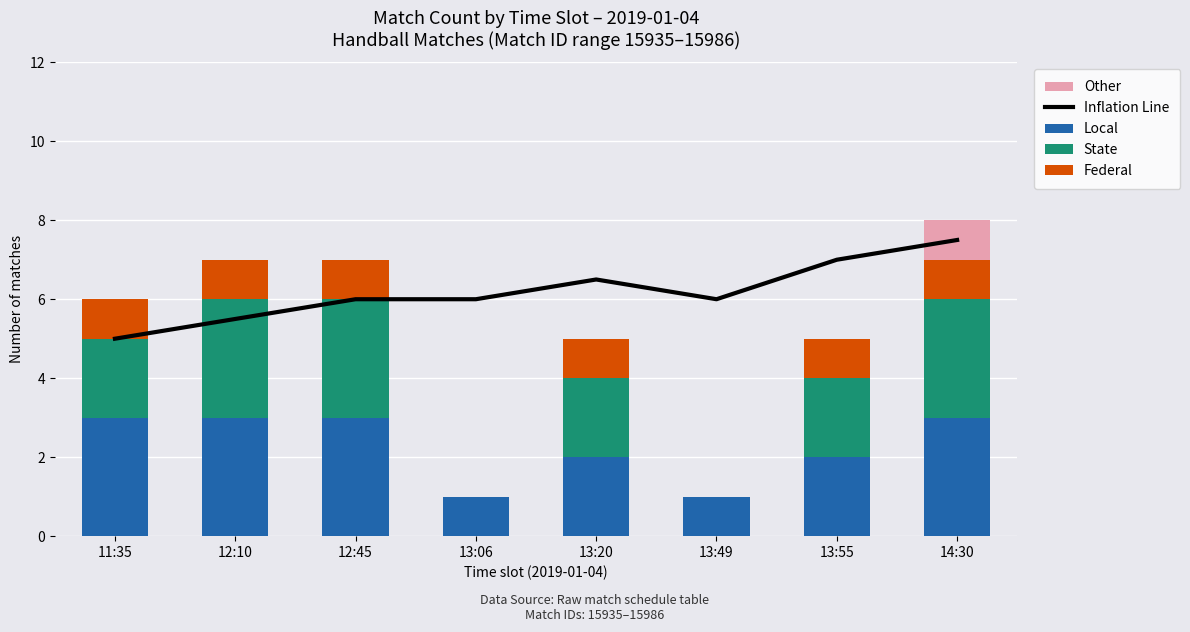

What is the value of the Federal bar at the 3rd from the left?

1.0